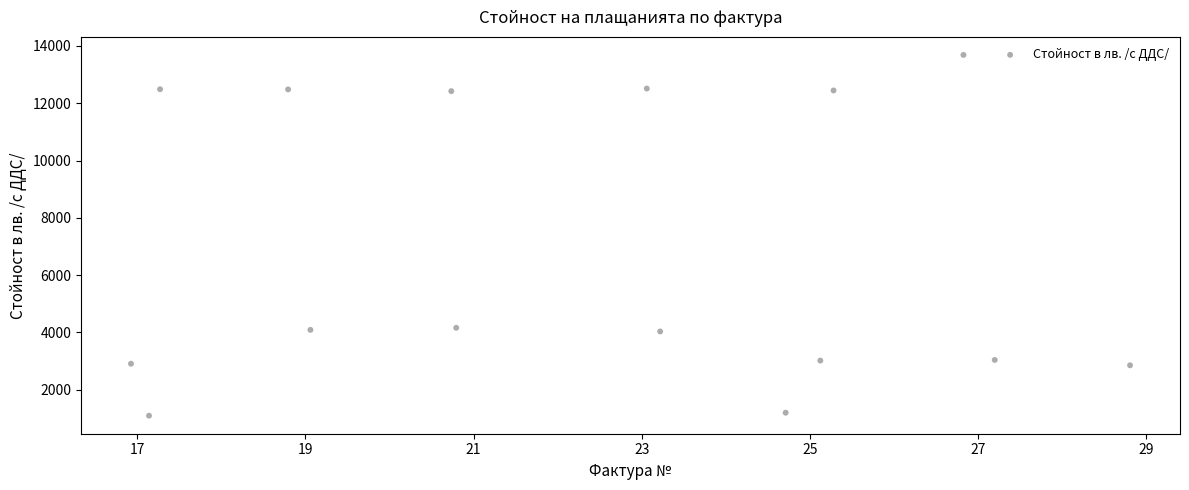

What is the range of Y values (max minus min)?

12592.5